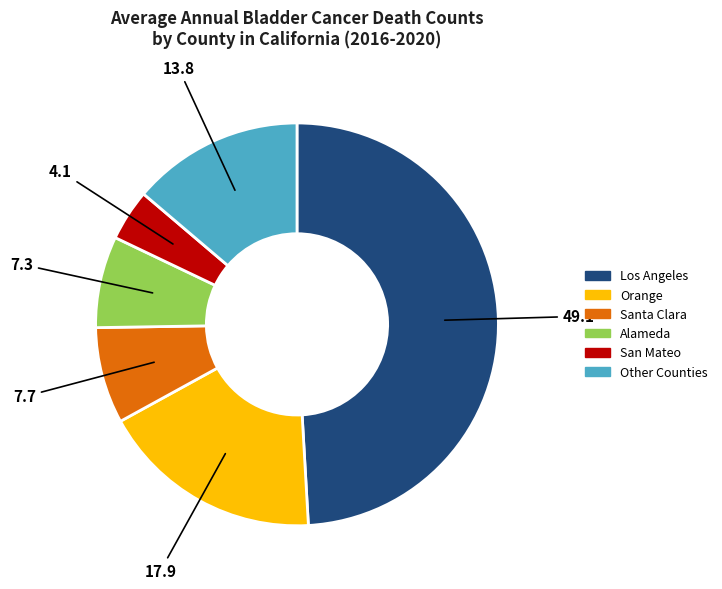

Between Orange and Los Angeles, which is larger?

Los Angeles